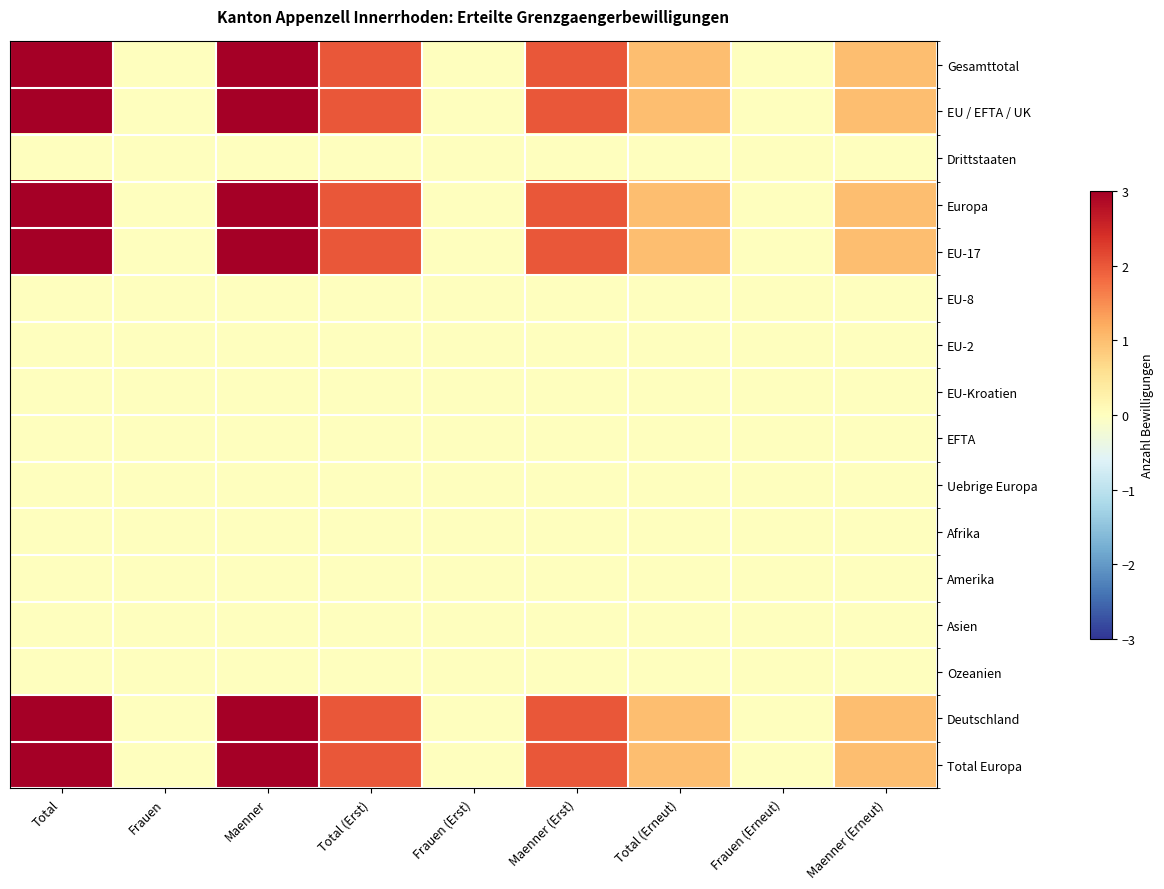

Reading left to right, list all the values displayed in this chart.

Gesamttotal: Total=3	Frauen=0	Maenner=3	Total (Erst)=2	Frauen (Erst)=0	Maenner (Erst)=2	Total (Erneut)=1	Frauen (Erneut)=0	Maenner (Erneut)=1
EU / EFTA / UK: Total=3	Frauen=0	Maenner=3	Total (Erst)=2	Frauen (Erst)=0	Maenner (Erst)=2	Total (Erneut)=1	Frauen (Erneut)=0	Maenner (Erneut)=1
Drittstaaten: Total=0	Frauen=0	Maenner=0	Total (Erst)=0	Frauen (Erst)=0	Maenner (Erst)=0	Total (Erneut)=0	Frauen (Erneut)=0	Maenner (Erneut)=0
Europa: Total=3	Frauen=0	Maenner=3	Total (Erst)=2	Frauen (Erst)=0	Maenner (Erst)=2	Total (Erneut)=1	Frauen (Erneut)=0	Maenner (Erneut)=1
EU-17: Total=3	Frauen=0	Maenner=3	Total (Erst)=2	Frauen (Erst)=0	Maenner (Erst)=2	Total (Erneut)=1	Frauen (Erneut)=0	Maenner (Erneut)=1
EU-8: Total=0	Frauen=0	Maenner=0	Total (Erst)=0	Frauen (Erst)=0	Maenner (Erst)=0	Total (Erneut)=0	Frauen (Erneut)=0	Maenner (Erneut)=0
EU-2: Total=0	Frauen=0	Maenner=0	Total (Erst)=0	Frauen (Erst)=0	Maenner (Erst)=0	Total (Erneut)=0	Frauen (Erneut)=0	Maenner (Erneut)=0
EU-Kroatien: Total=0	Frauen=0	Maenner=0	Total (Erst)=0	Frauen (Erst)=0	Maenner (Erst)=0	Total (Erneut)=0	Frauen (Erneut)=0	Maenner (Erneut)=0
EFTA: Total=0	Frauen=0	Maenner=0	Total (Erst)=0	Frauen (Erst)=0	Maenner (Erst)=0	Total (Erneut)=0	Frauen (Erneut)=0	Maenner (Erneut)=0
Uebrige Europa: Total=0	Frauen=0	Maenner=0	Total (Erst)=0	Frauen (Erst)=0	Maenner (Erst)=0	Total (Erneut)=0	Frauen (Erneut)=0	Maenner (Erneut)=0
Afrika: Total=0	Frauen=0	Maenner=0	Total (Erst)=0	Frauen (Erst)=0	Maenner (Erst)=0	Total (Erneut)=0	Frauen (Erneut)=0	Maenner (Erneut)=0
Amerika: Total=0	Frauen=0	Maenner=0	Total (Erst)=0	Frauen (Erst)=0	Maenner (Erst)=0	Total (Erneut)=0	Frauen (Erneut)=0	Maenner (Erneut)=0
Asien: Total=0	Frauen=0	Maenner=0	Total (Erst)=0	Frauen (Erst)=0	Maenner (Erst)=0	Total (Erneut)=0	Frauen (Erneut)=0	Maenner (Erneut)=0
Ozeanien: Total=0	Frauen=0	Maenner=0	Total (Erst)=0	Frauen (Erst)=0	Maenner (Erst)=0	Total (Erneut)=0	Frauen (Erneut)=0	Maenner (Erneut)=0
Deutschland: Total=3	Frauen=0	Maenner=3	Total (Erst)=2	Frauen (Erst)=0	Maenner (Erst)=2	Total (Erneut)=1	Frauen (Erneut)=0	Maenner (Erneut)=1
Total Europa: Total=3	Frauen=0	Maenner=3	Total (Erst)=2	Frauen (Erst)=0	Maenner (Erst)=2	Total (Erneut)=1	Frauen (Erneut)=0	Maenner (Erneut)=1